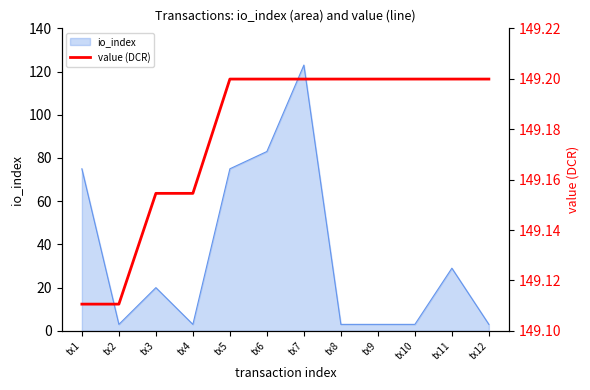

The io_index series shows 123 at tx7. True or false?

True